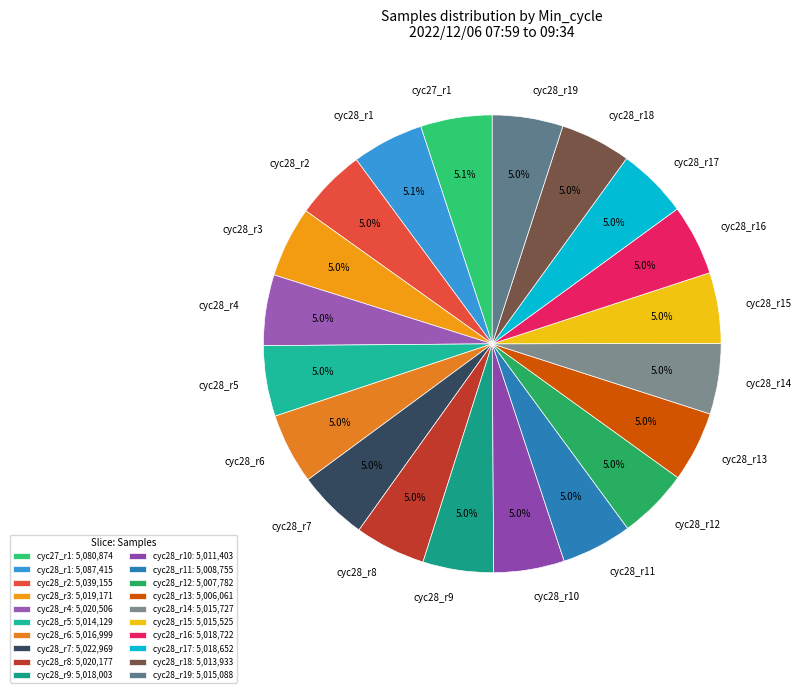

Is there any slice that represents more than half of the pie?

No